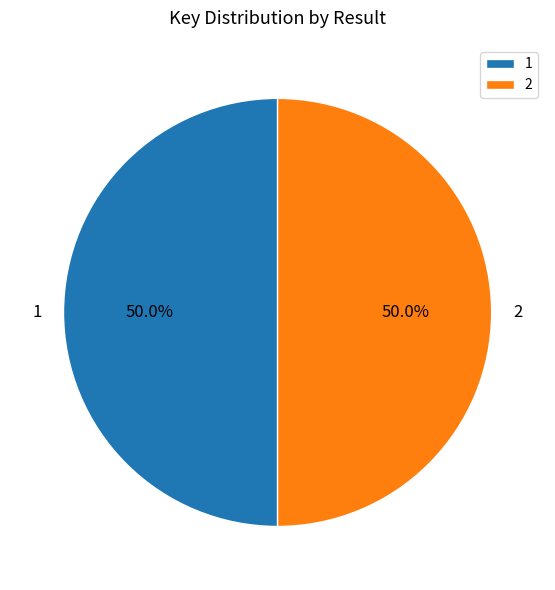

To the nearest percent, what portion does 2 represent?

50%